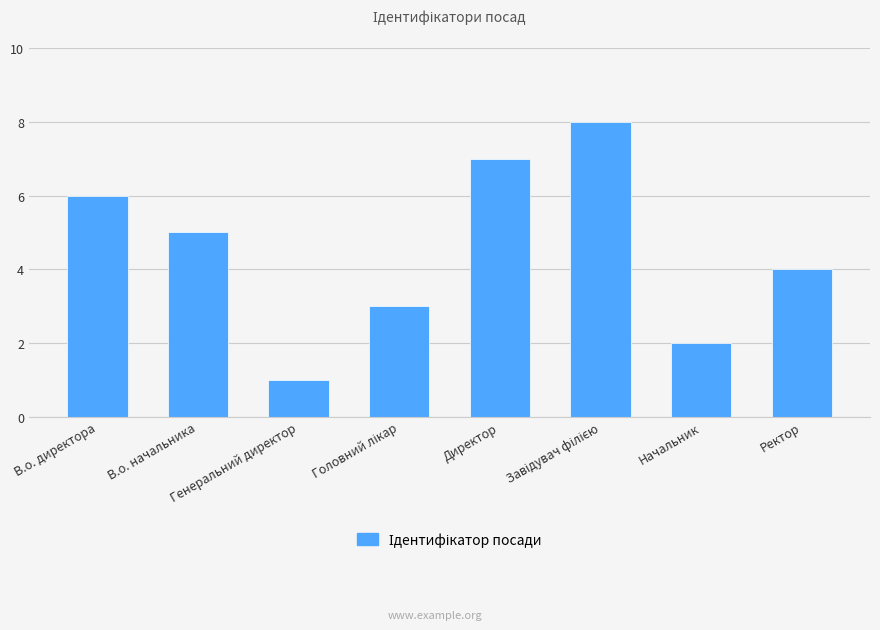

How many categories are shown in the chart?

8